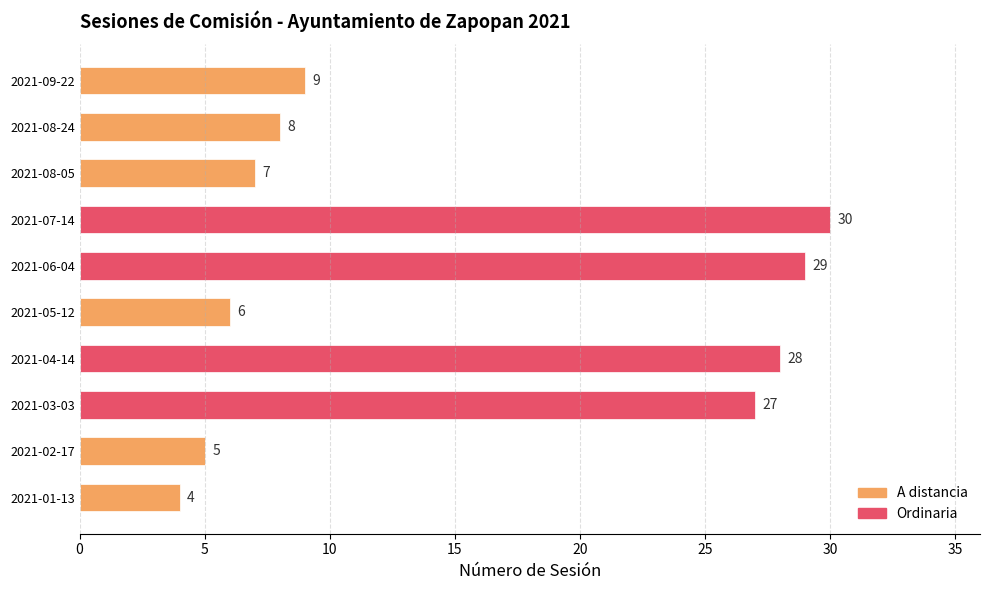

The value at 2021-04-14 is 19. True or false?

False